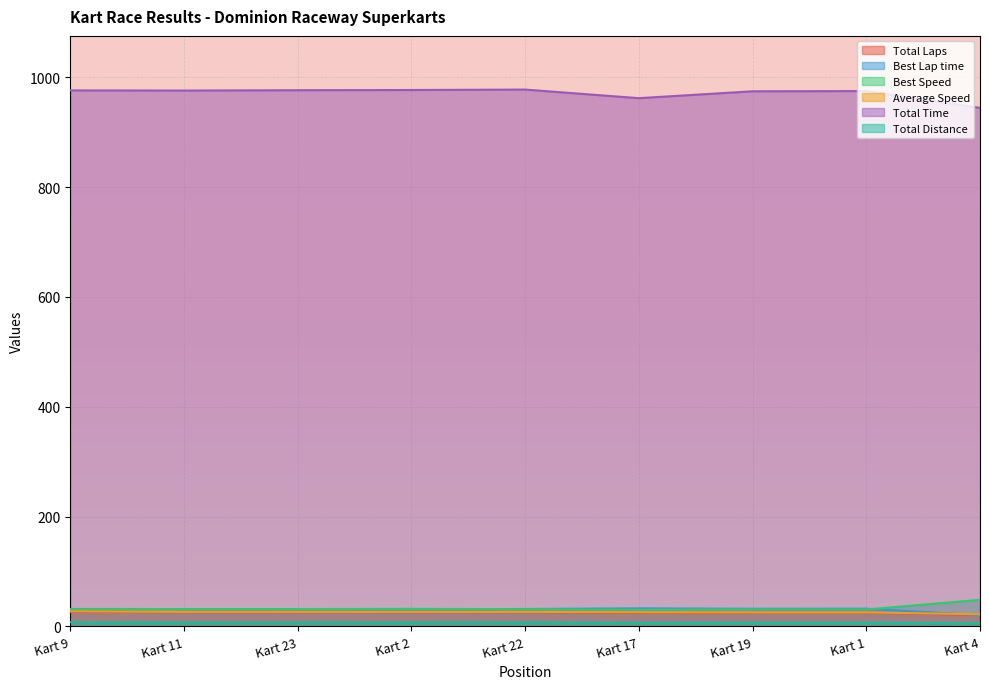

Rank the series at Kart 9 from lowest to highest value.

Total Distance, Total Laps, Average Speed, Best Speed, Best Lap time, Total Time